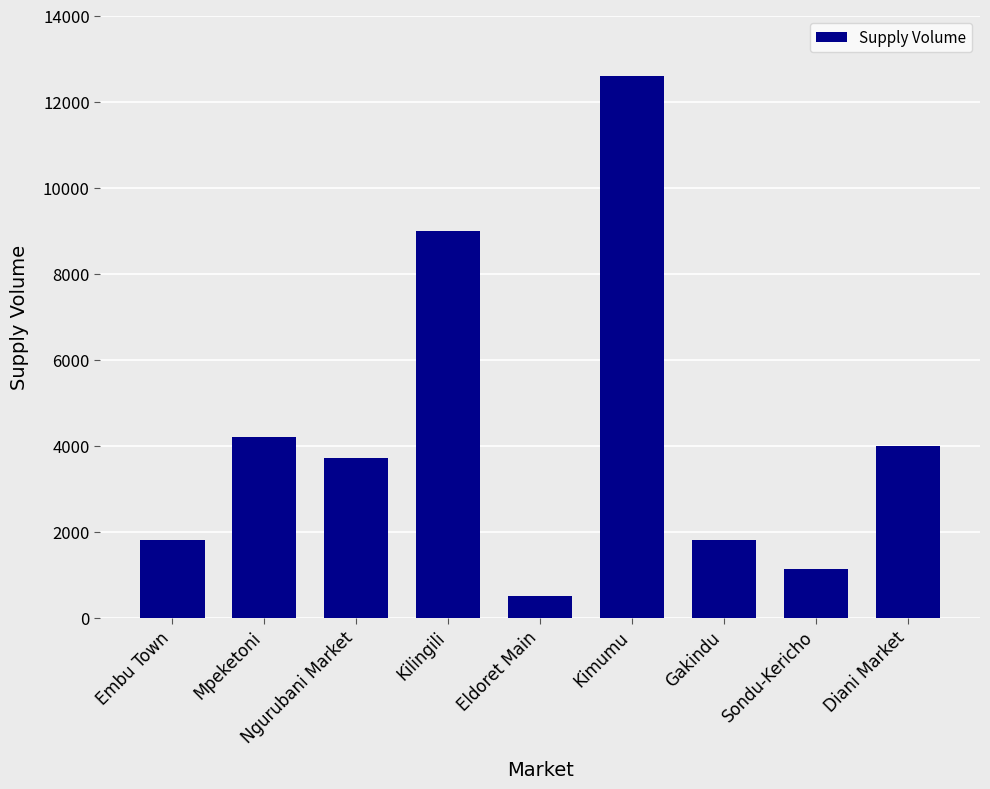

Reading left to right, what are all the values shown in this chart?

1800	4200	3700	9000	500	12600	1800	1120	4000